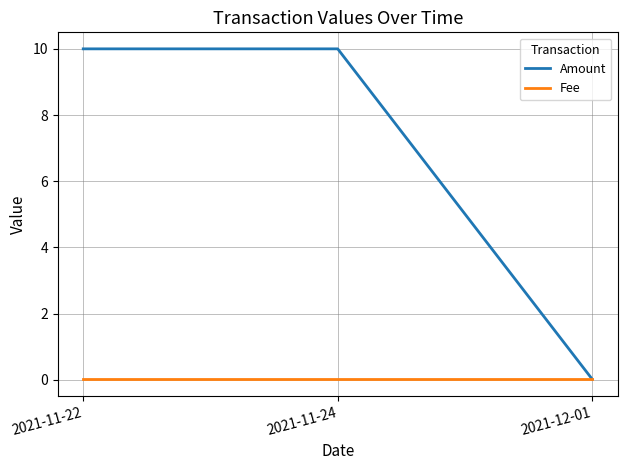

List the series in order of their peak value, highest first.

Amount, Fee